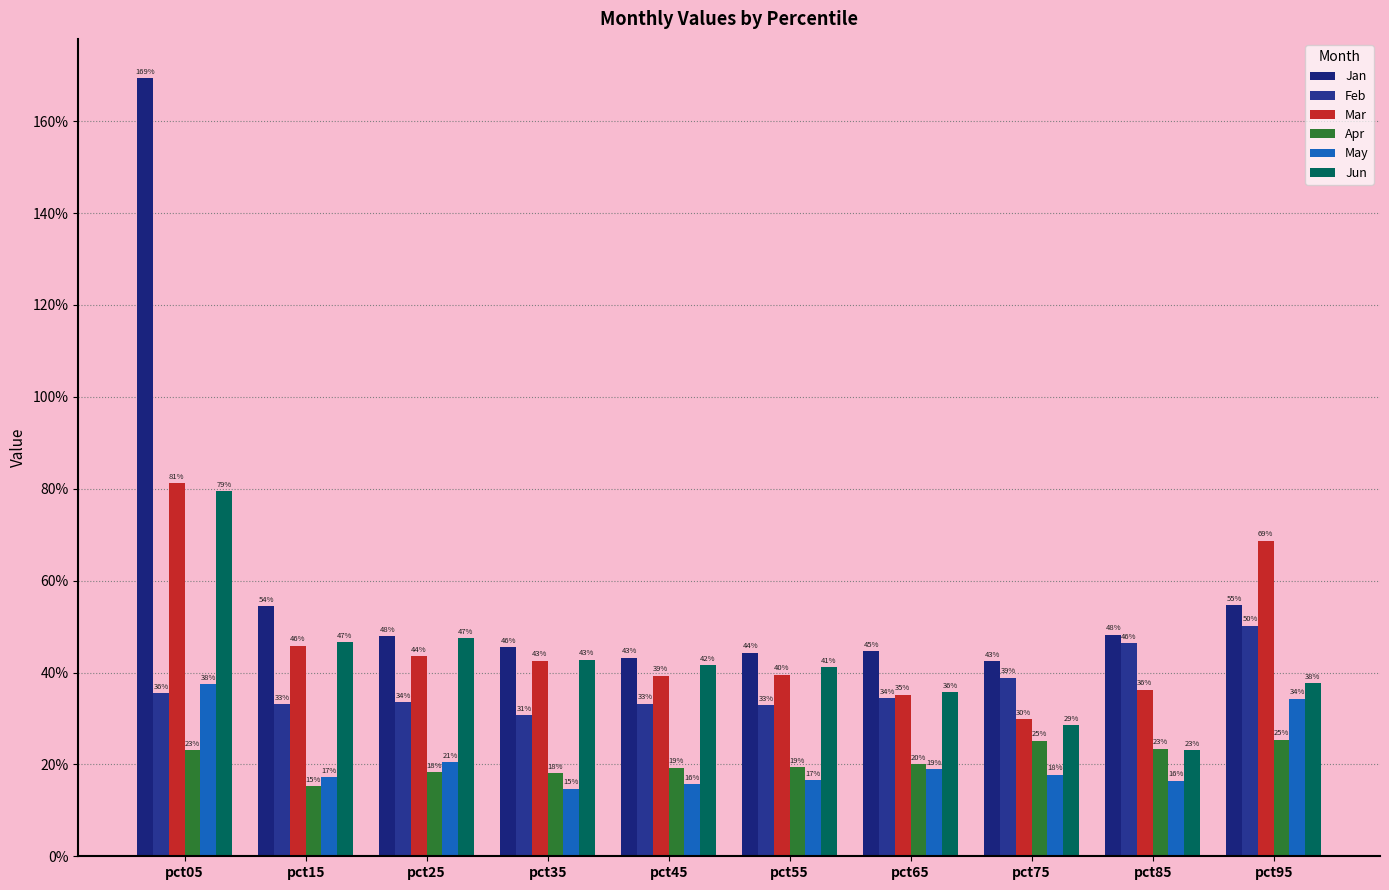

What is the difference between the maximum and minimum values in the Jun series?

0.6